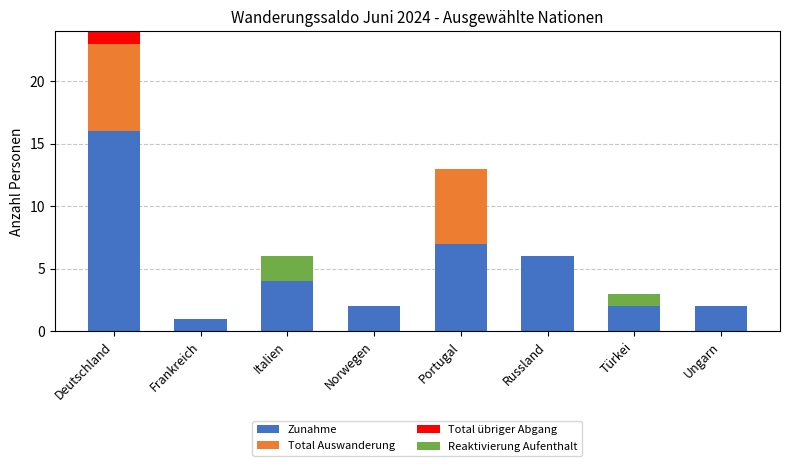

What is the maximum value for Zunahme?

16